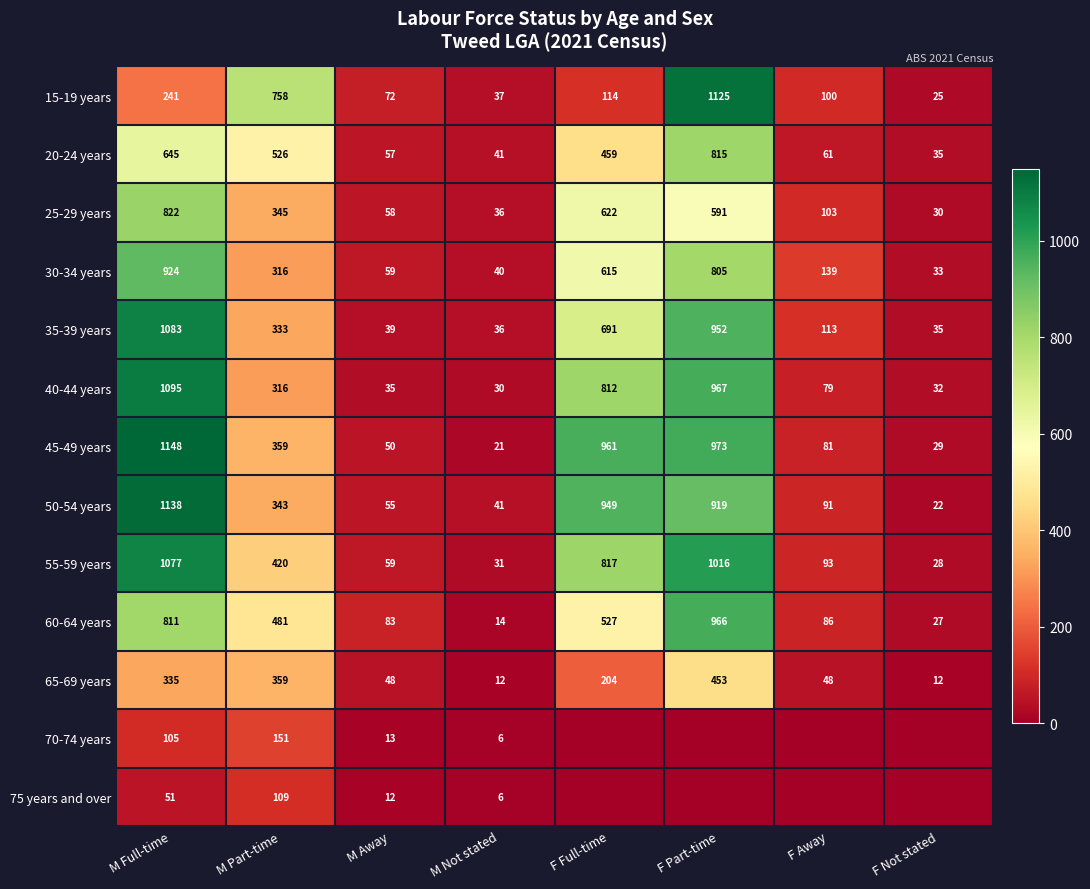

The 65-69 years series shows 12 at F Not stated. True or false?

True